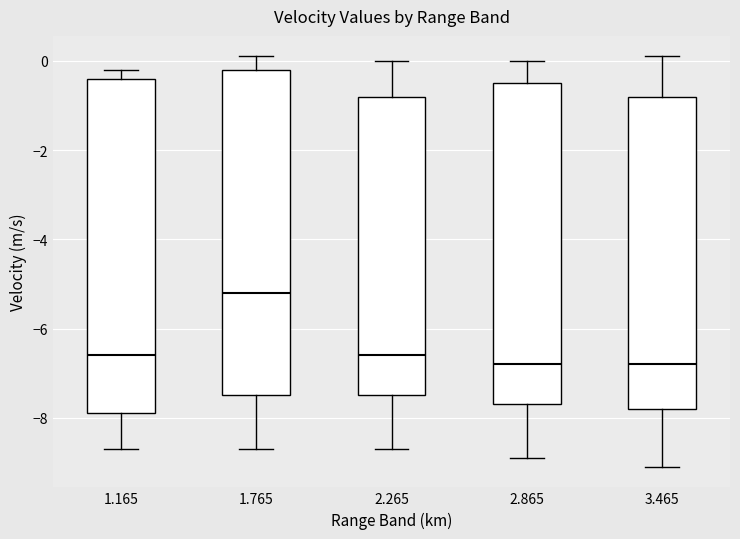

Comparing the boxes themselves (not the whiskers), which one is the tallest?

1.165